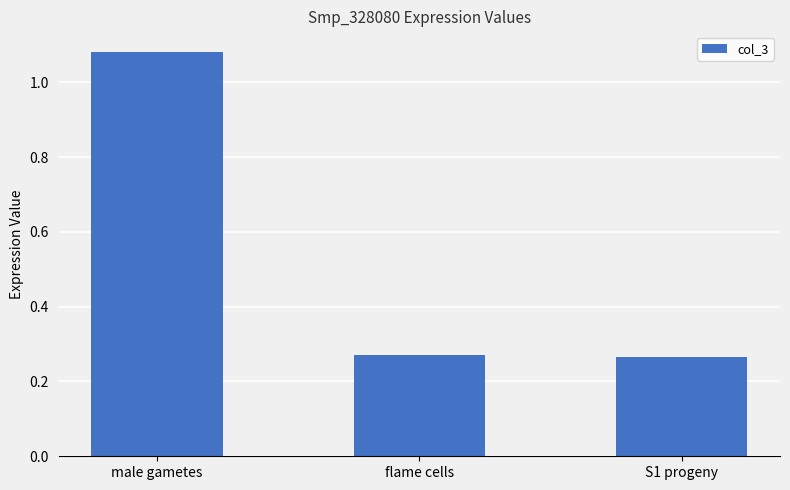

What is the label of the 3rd bar from the right?

male gametes